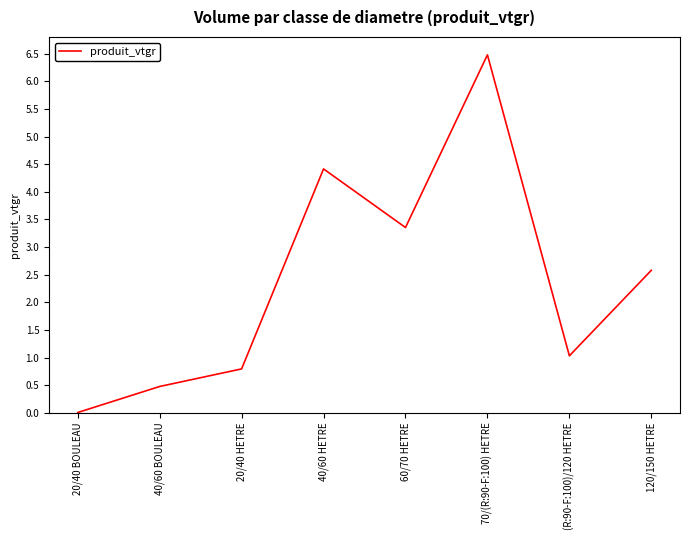

Is it true that the value at 60/70 HETRE is 3.4?

True